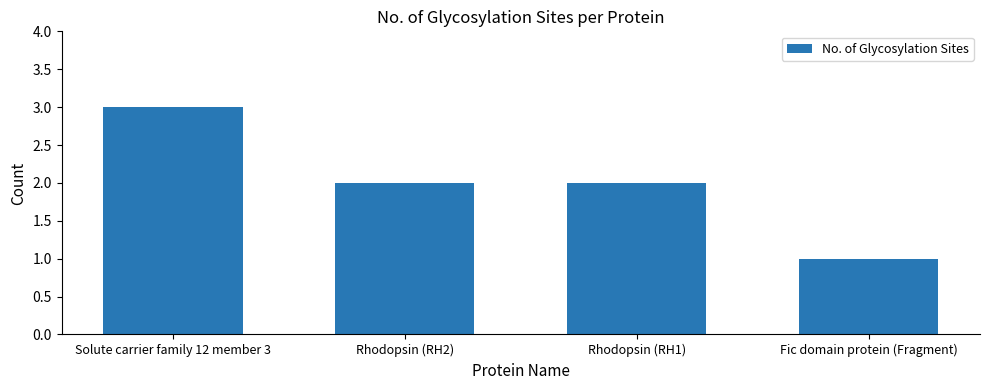

What is the minimum value shown in the chart?

1